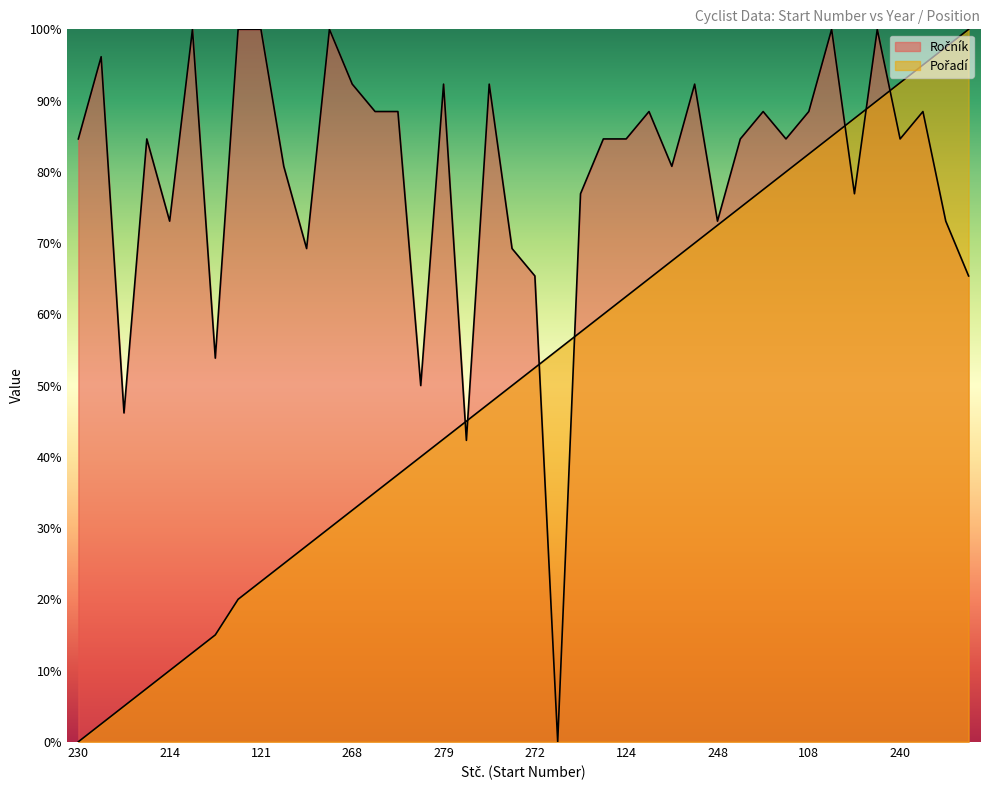

What is the sum of the Pořadí values at 202 and 245?

140.0